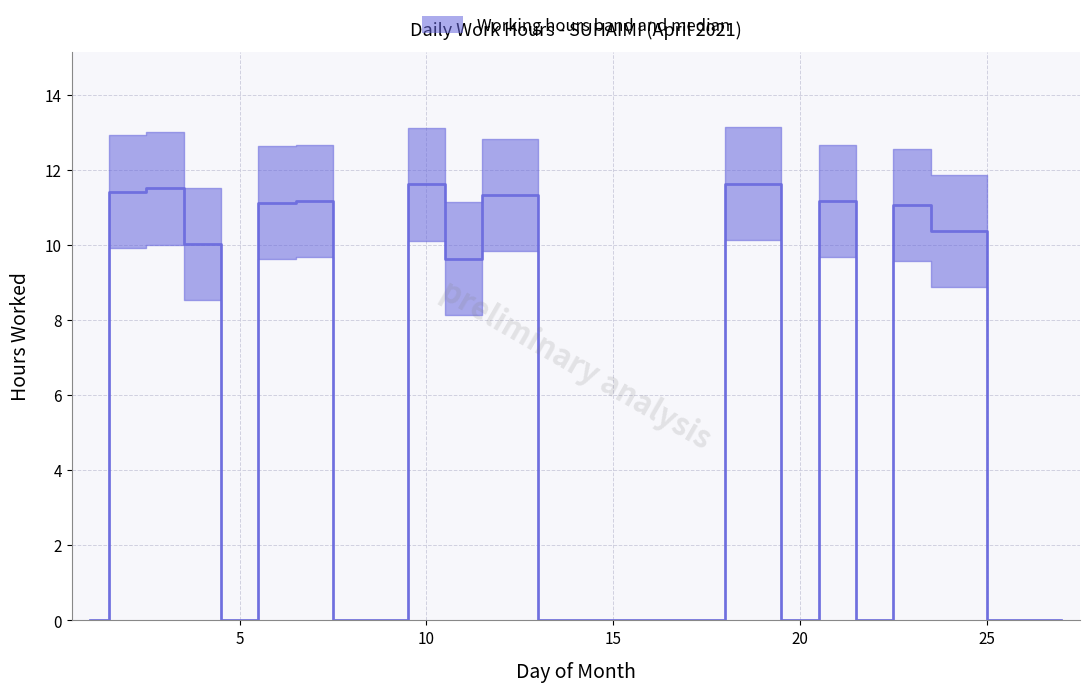

How many lines are shown in the chart?

1